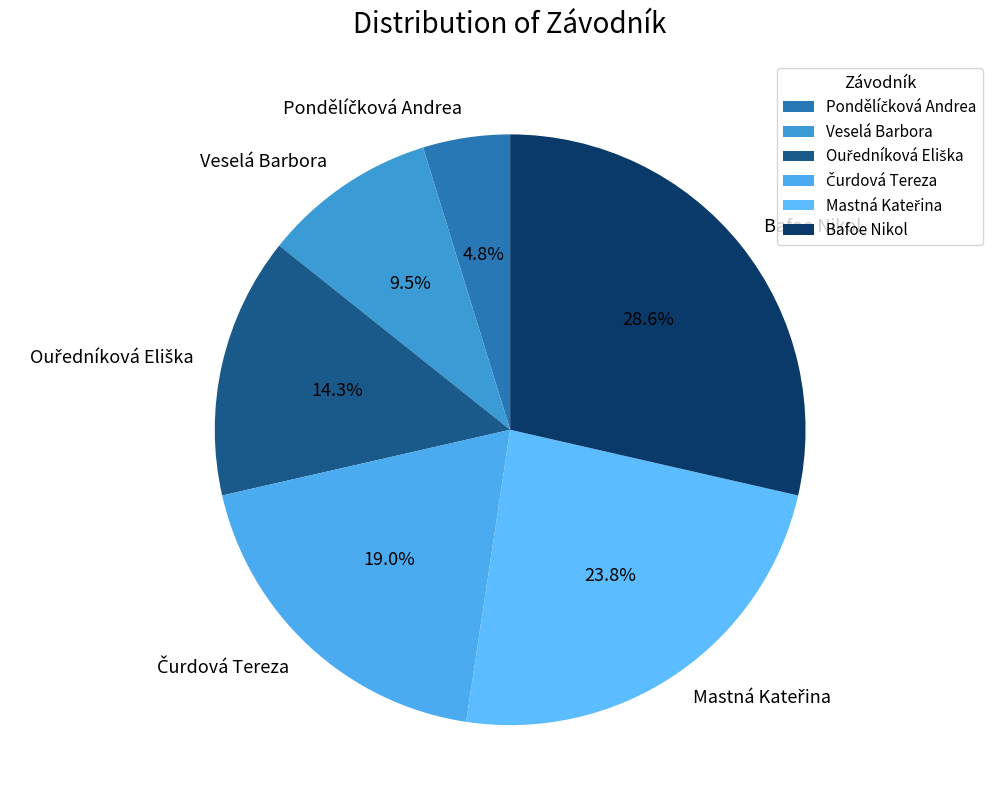

True or false: Bafoe Nikol accounts for 40% of the total.

False